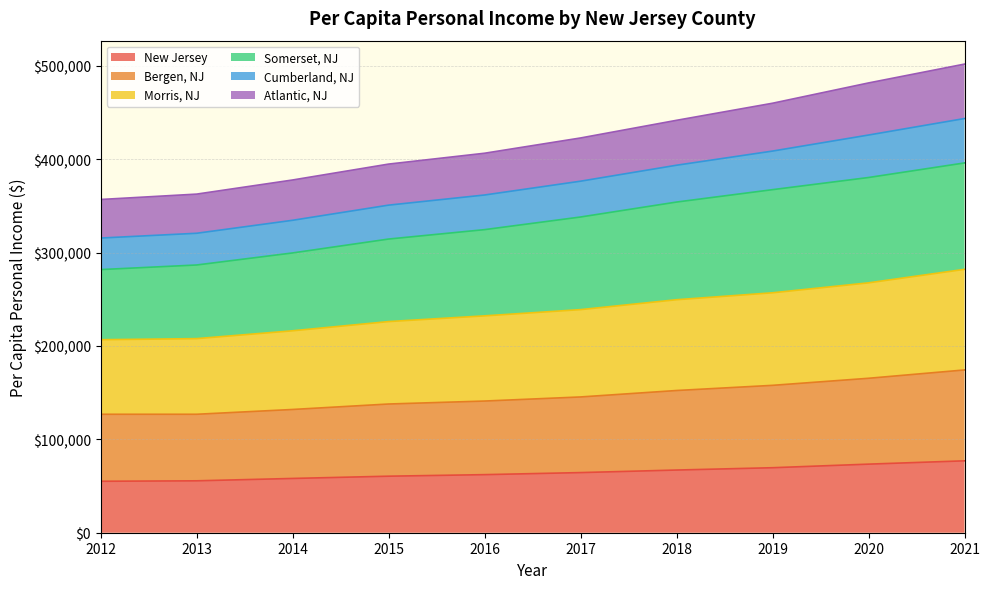

At which category does Bergen, NJ reach its first local valley?

2013